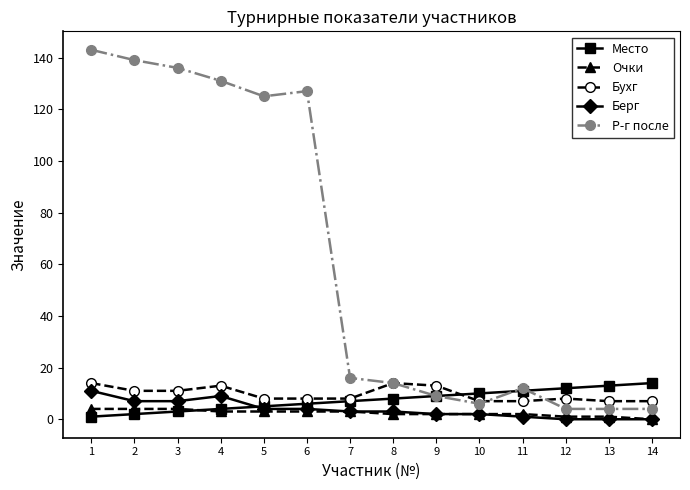

What is the maximum value shown in the chart?

143